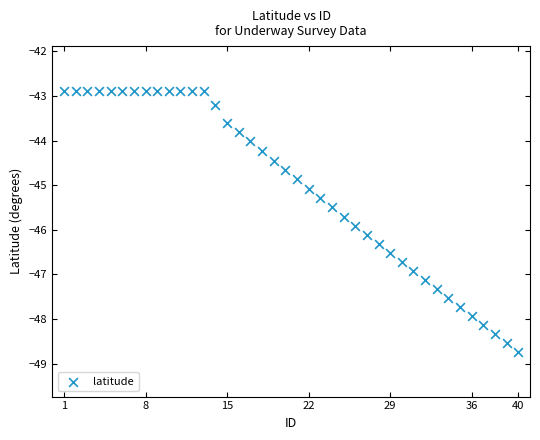

What is the range of Y values (max minus min)?

5.9